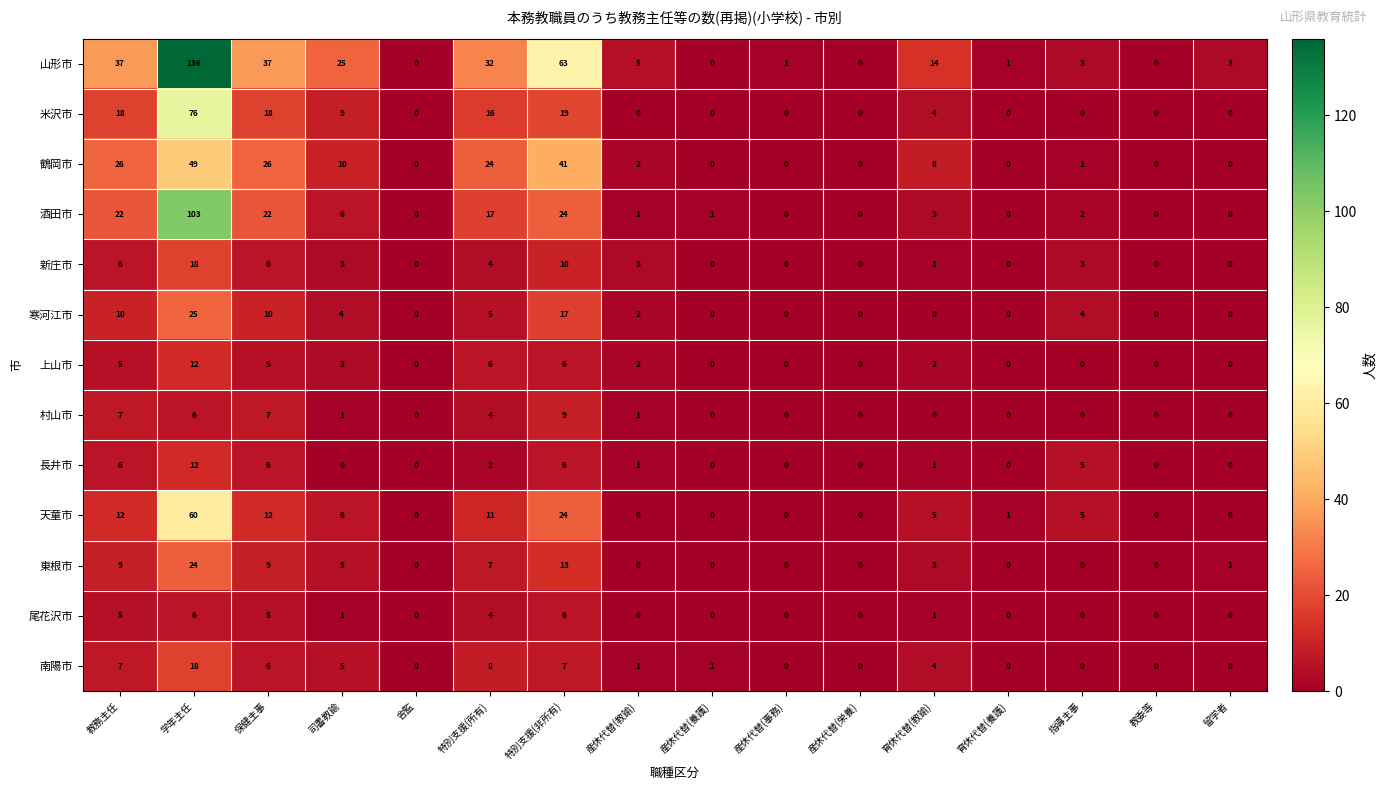

Is it true that 酒田市 equals 103 at 学年主任?

True